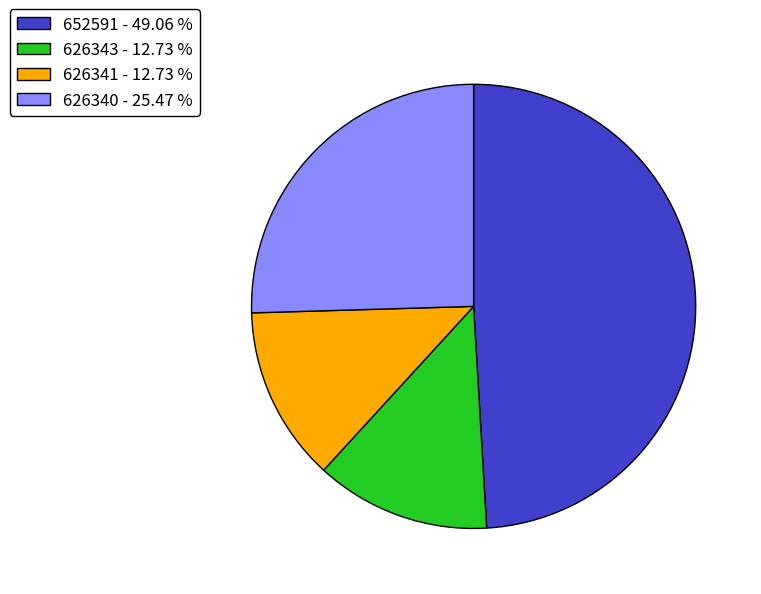

Does 652591 account for over 50% of the chart?

No